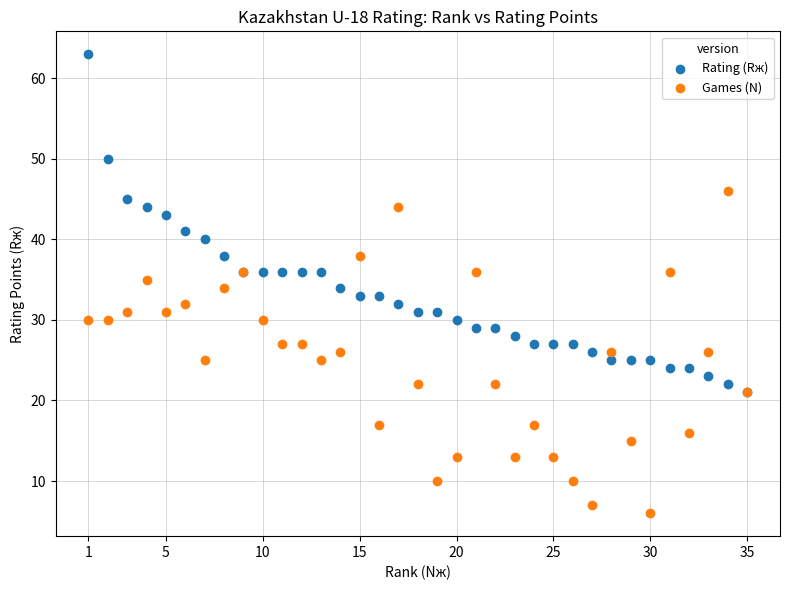

Which series has the largest Y range (max minus min)?

Rating (Rж)